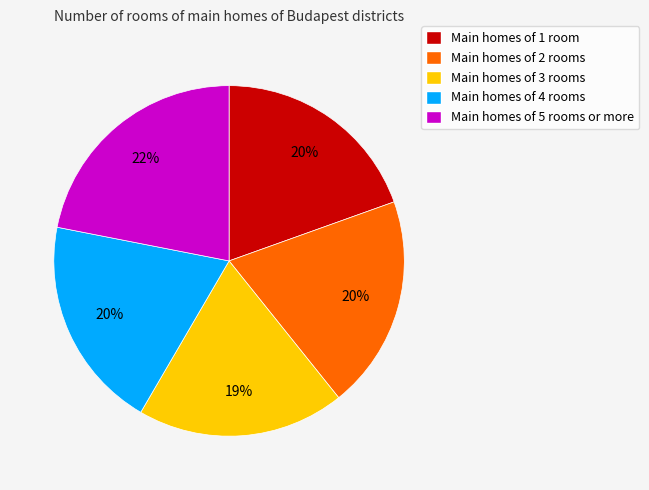

Is there a majority slice in this chart?

No